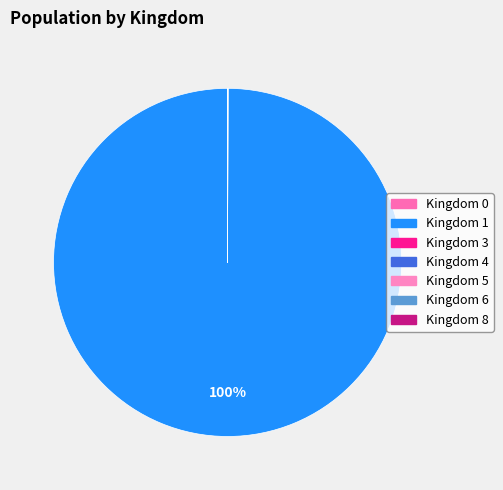

How many slices are in this pie chart?

7